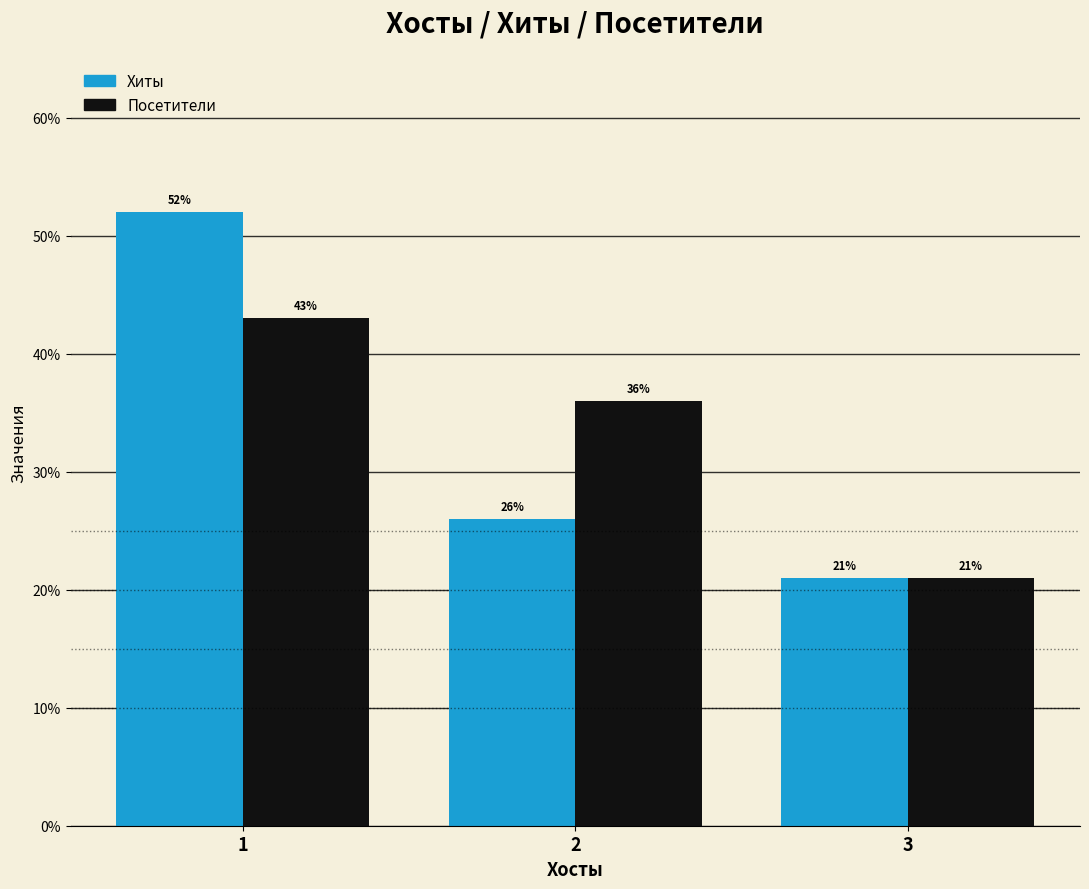

How many bars are there in total?

6